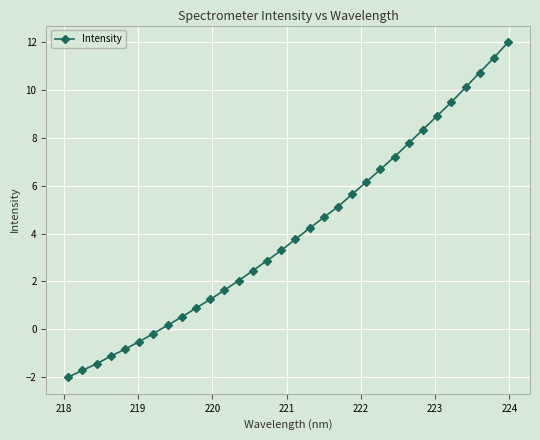

Does the chart have visible grid lines?

Yes